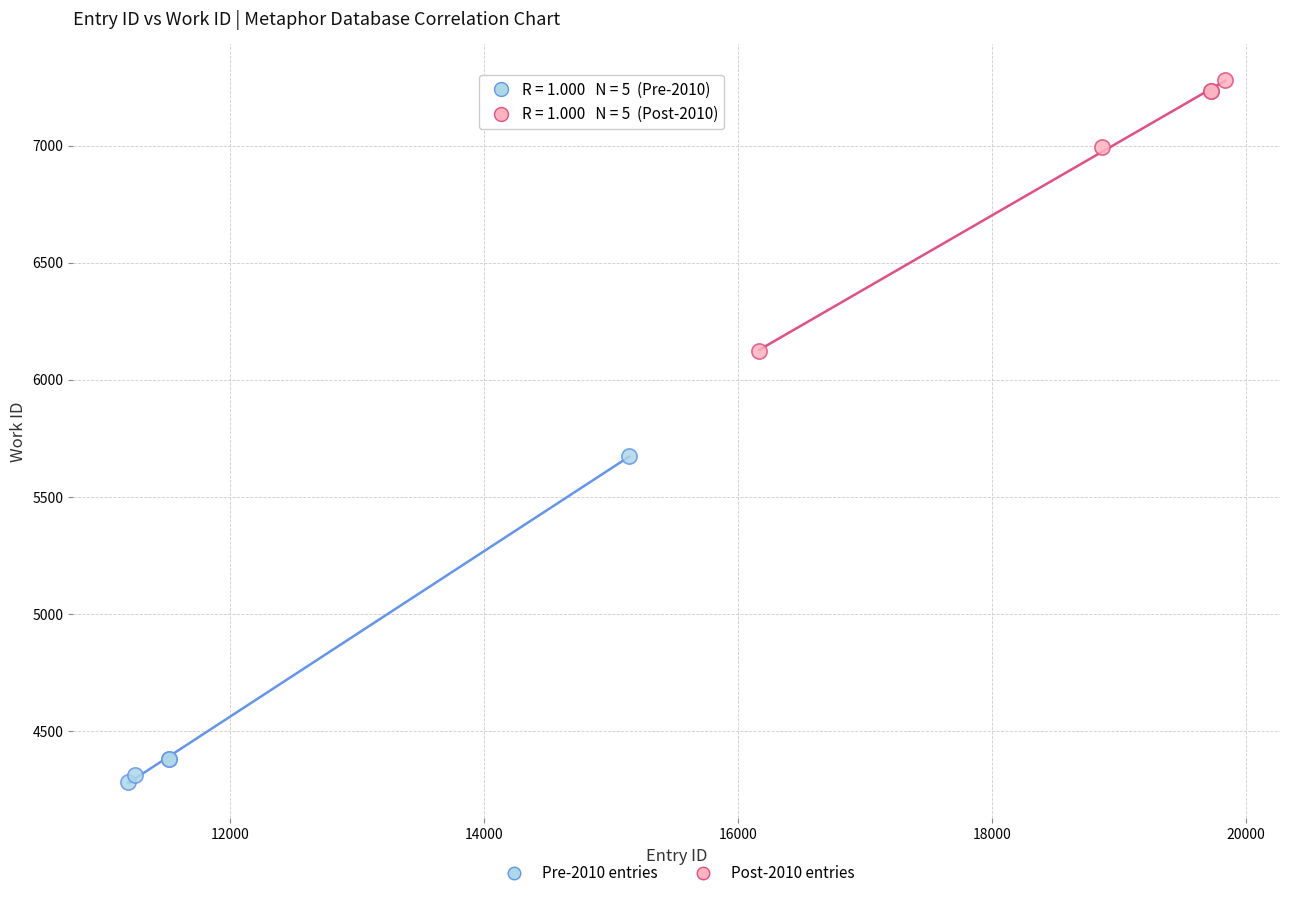

Which series reaches the minimum Y coordinate?

Pre-2010 entries